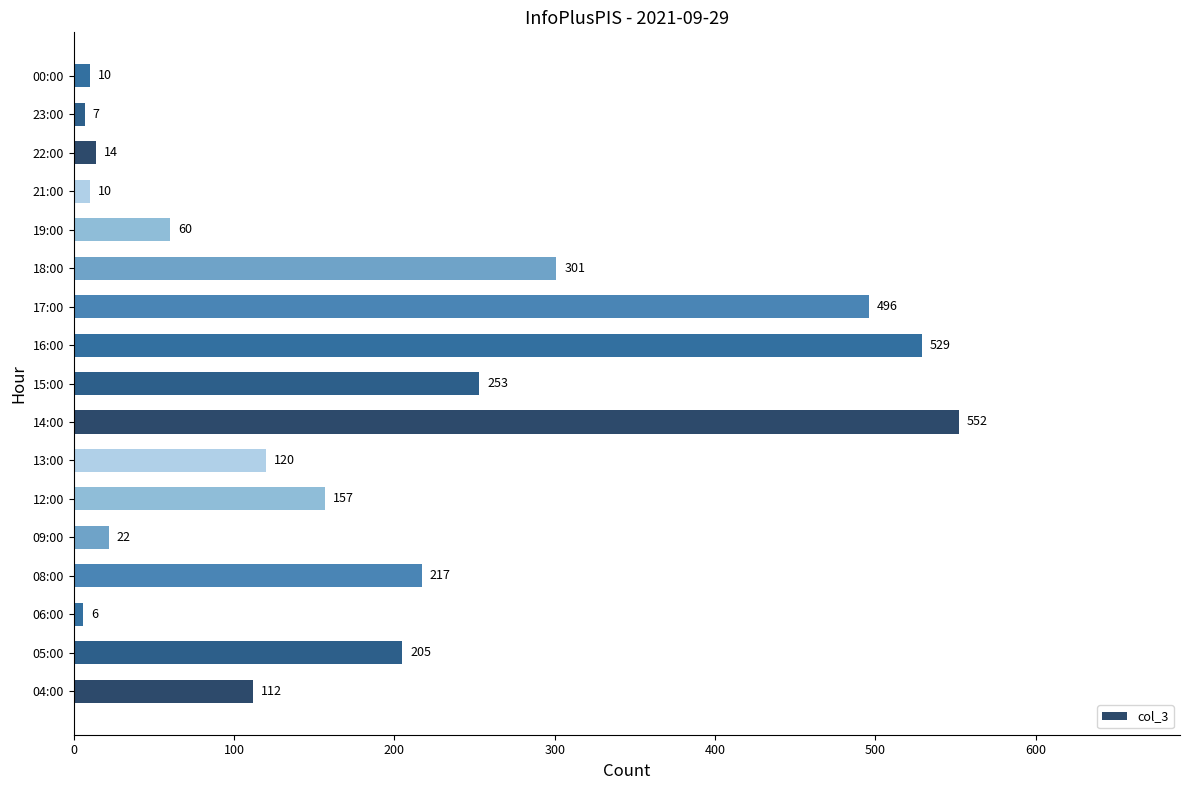

How many series are shown in this chart?

1